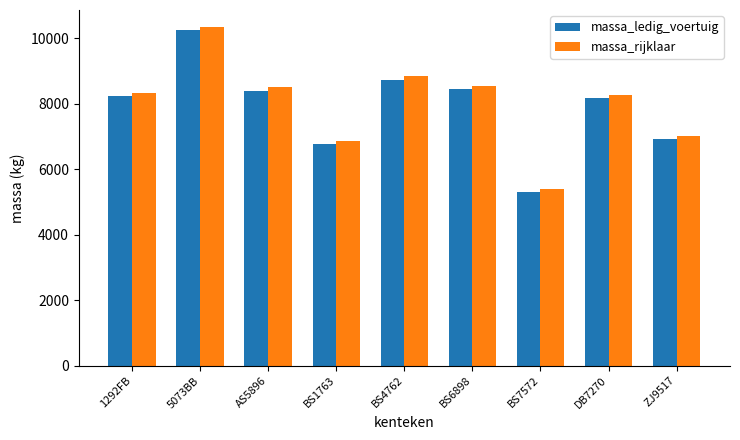

What is the value of the massa_ledig_voertuig bar at the 4th from the left?

6760